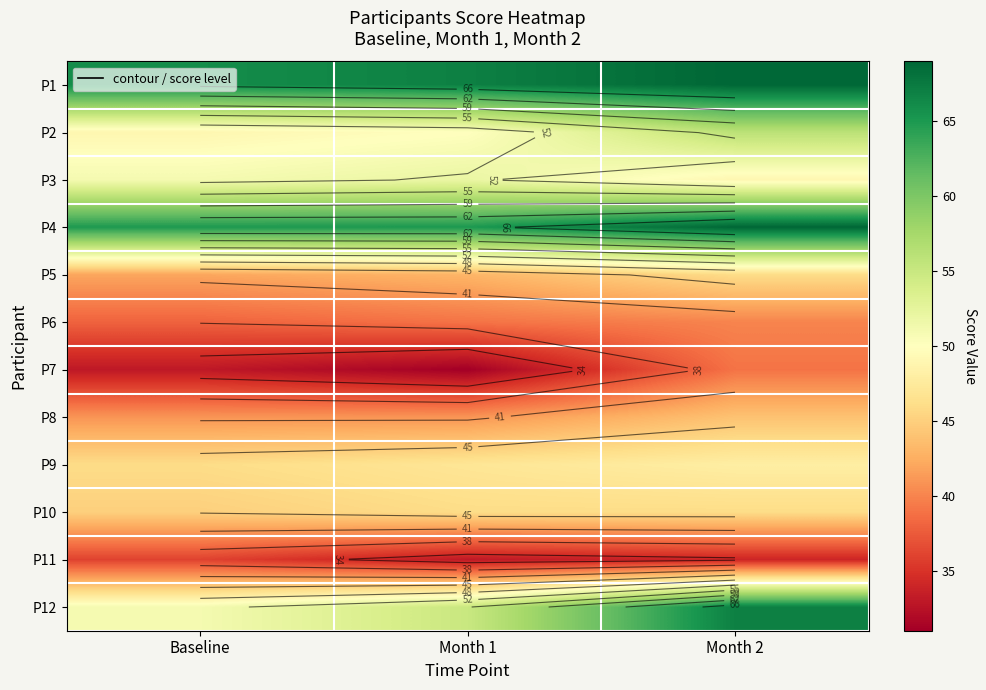

What is the highest value of the P5 series?

46